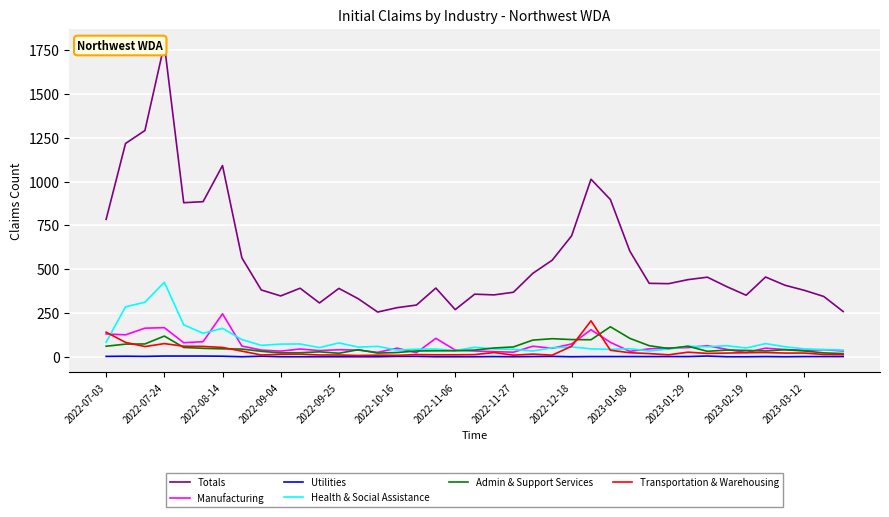

True or false: Totals and Health & Social Assistance intersect in this chart.

False